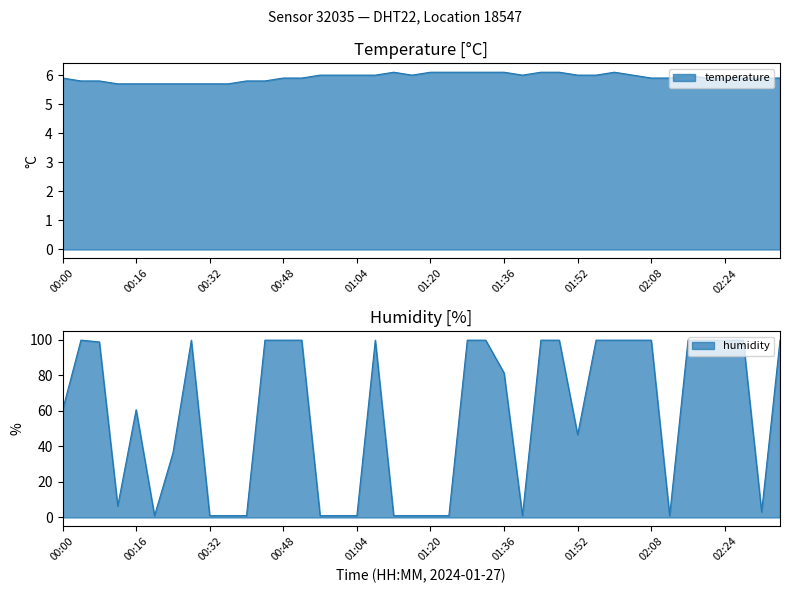

At which category does humidity reach its first local valley?

00:12